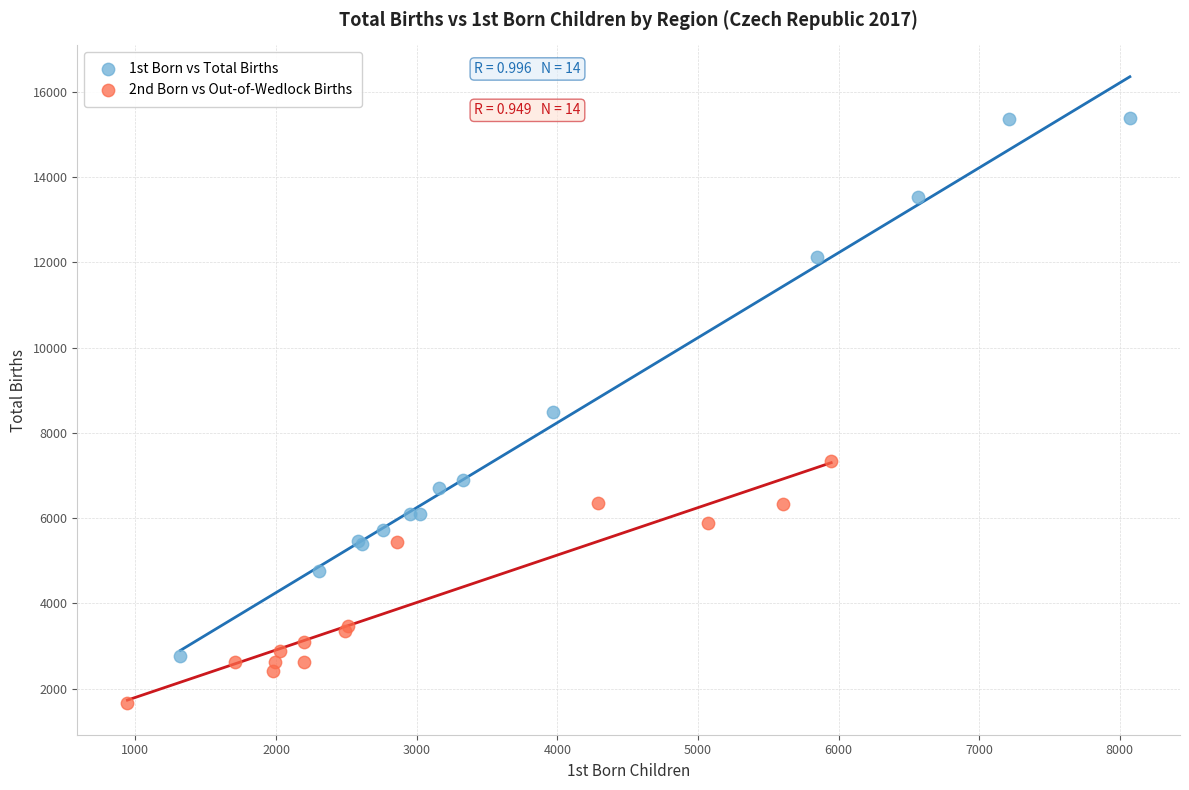

What are all the series names shown in the legend?

1st Born vs Total Births, 2nd Born vs Out-of-Wedlock Births